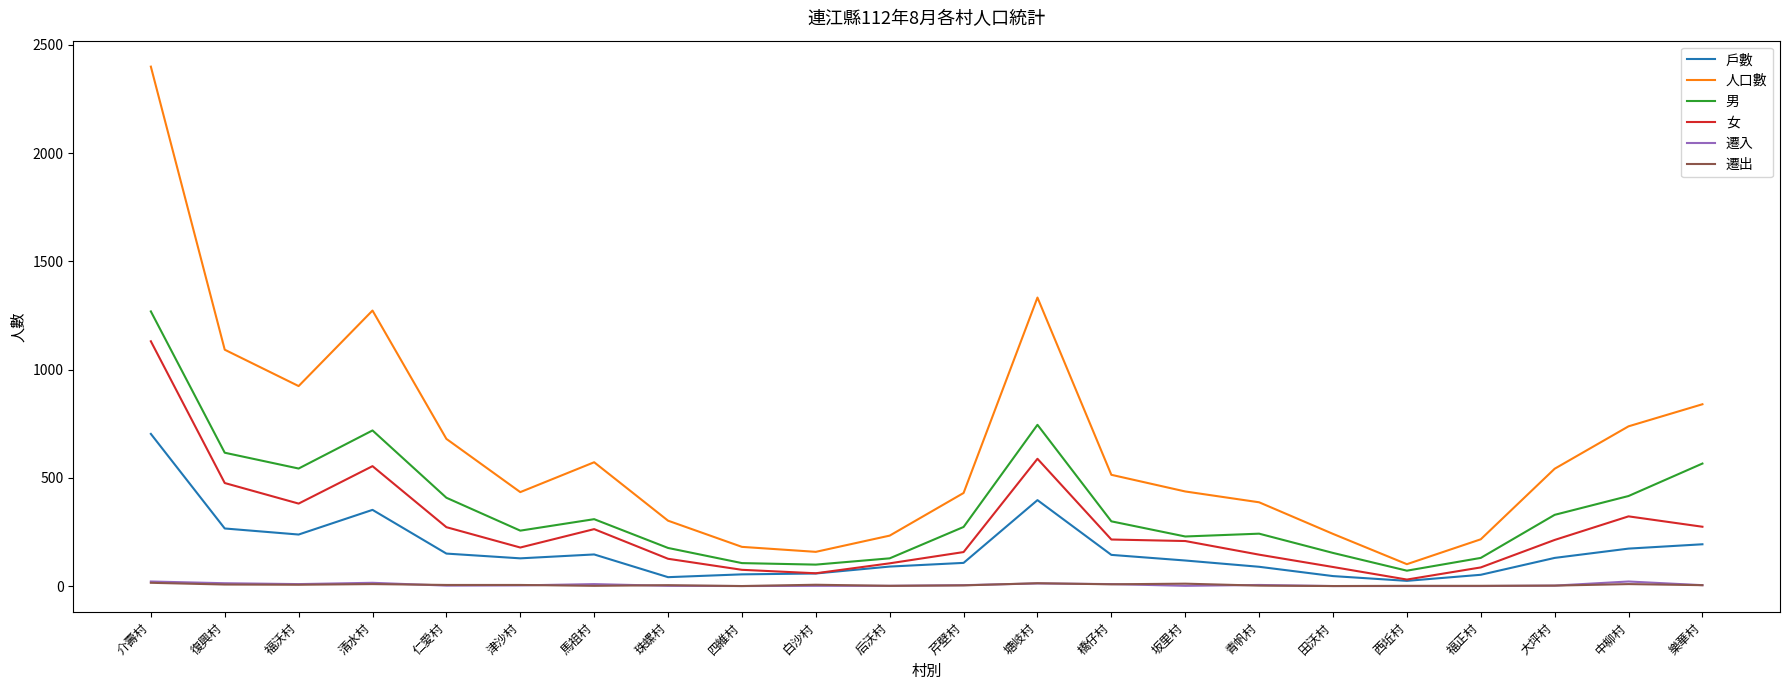

In 女, how many points are lower than both neighbors (excluding endpoints)?

4